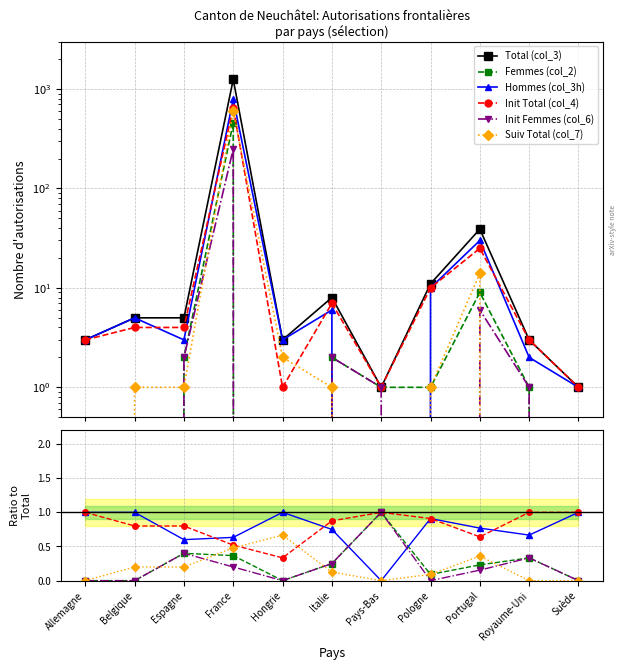

Read the Femmes (col_2) value at Royaume-Uni.

0.3